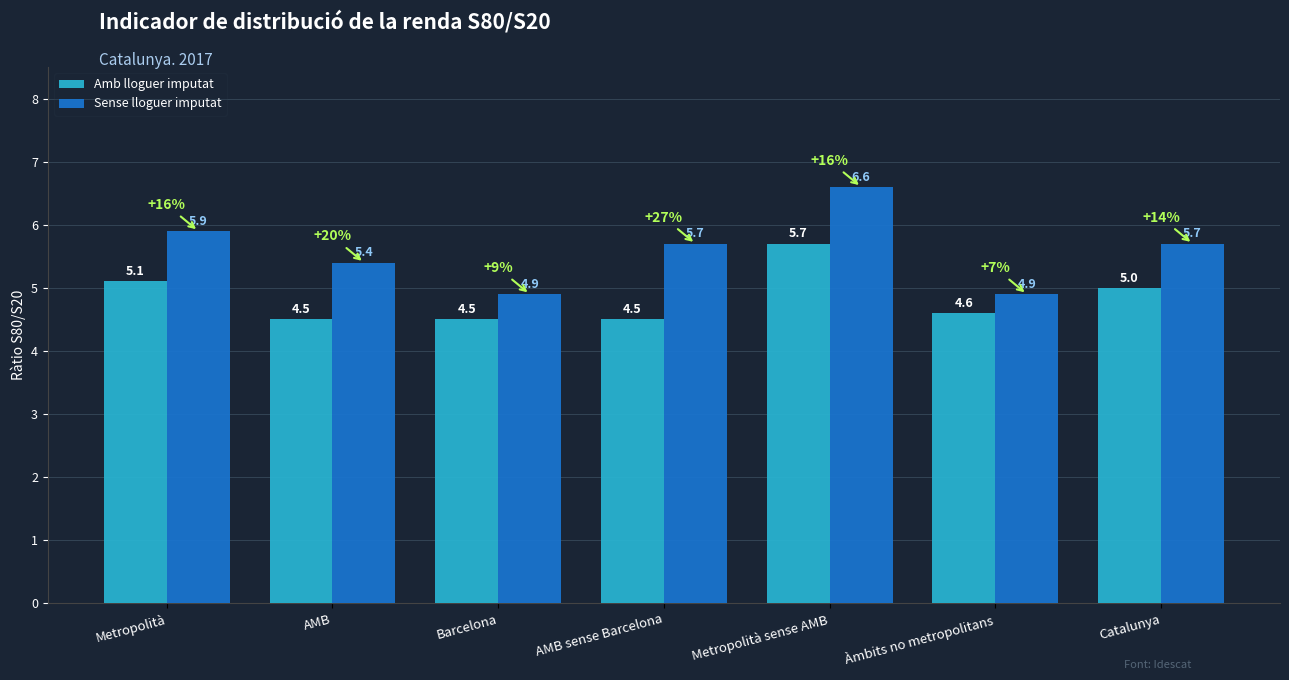

List the series in order of their peak value, highest first.

Sense lloguer imputat, Amb lloguer imputat